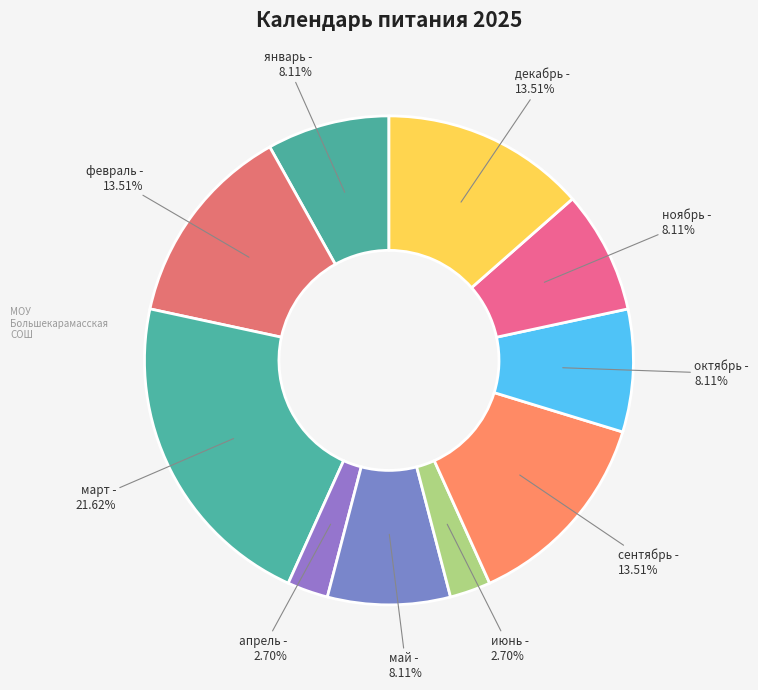

What is the ratio of the value at ноябрь to the value at январь?

1.0